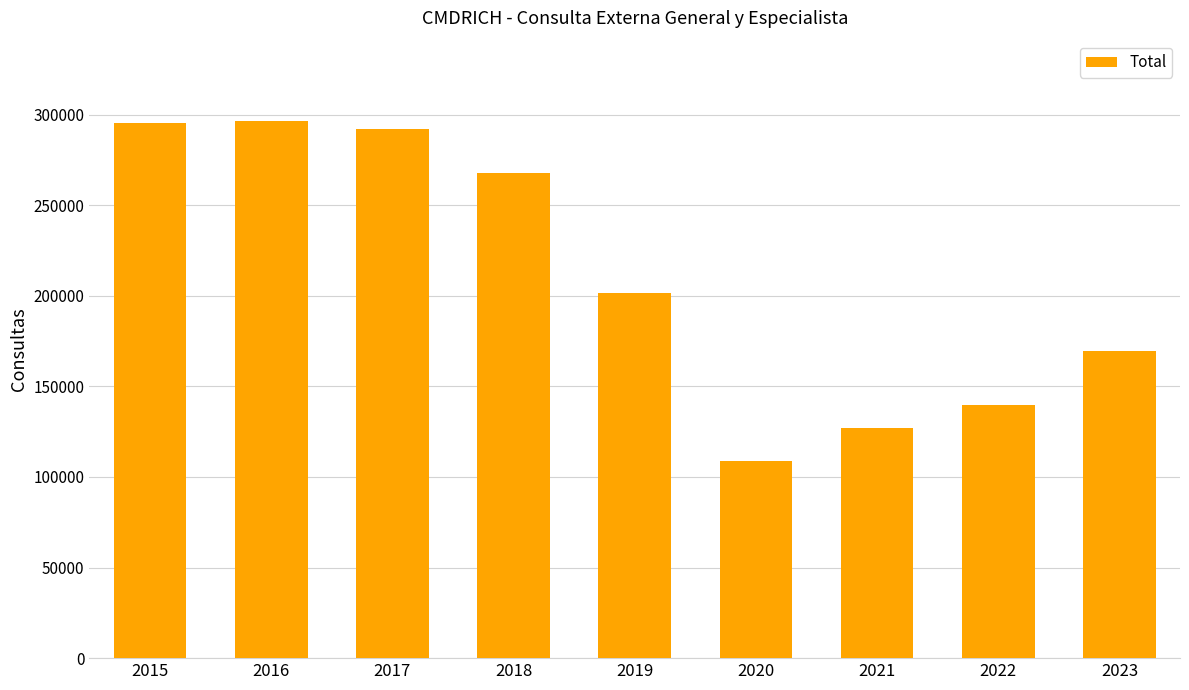

What is the smallest value displayed?

108910